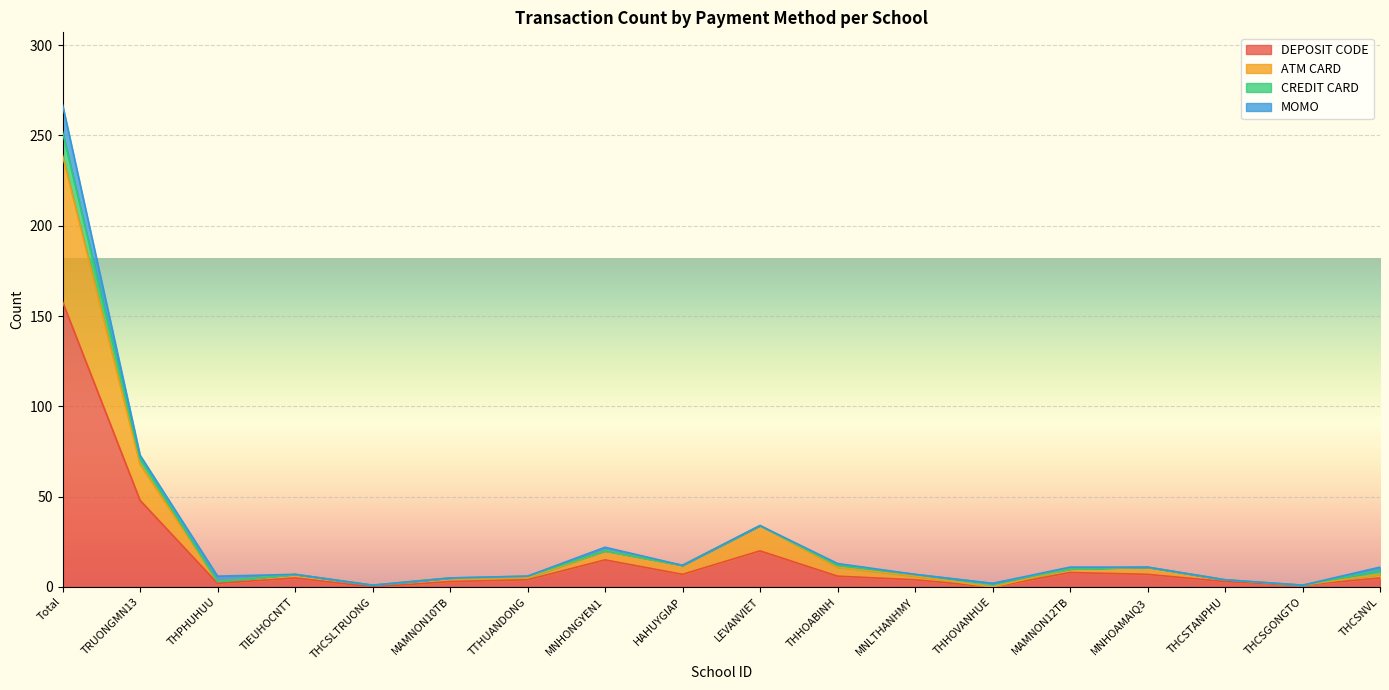

At which label does DEPOSIT CODE reach its peak?

Total